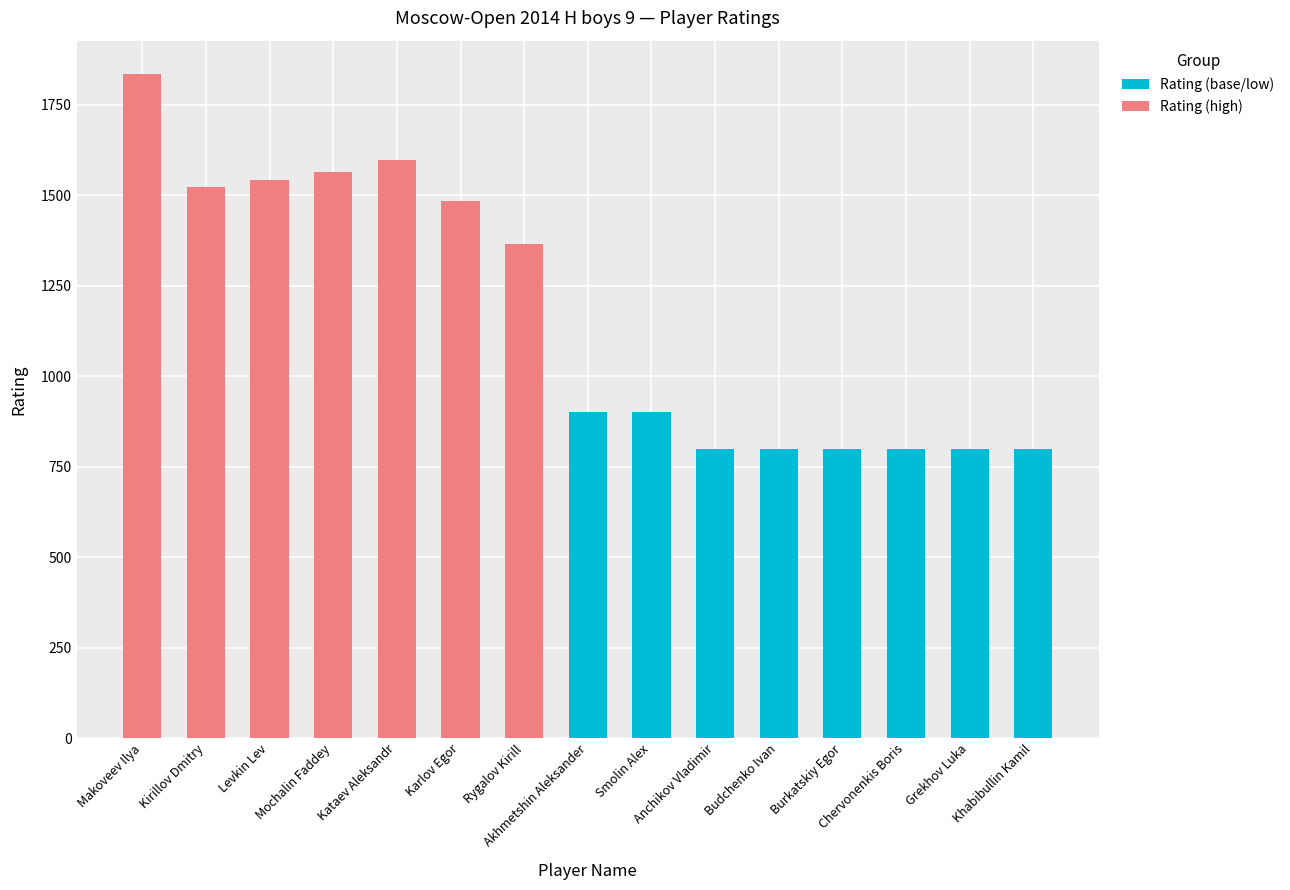

What is the highest value of the Rating (base/low) series?

900